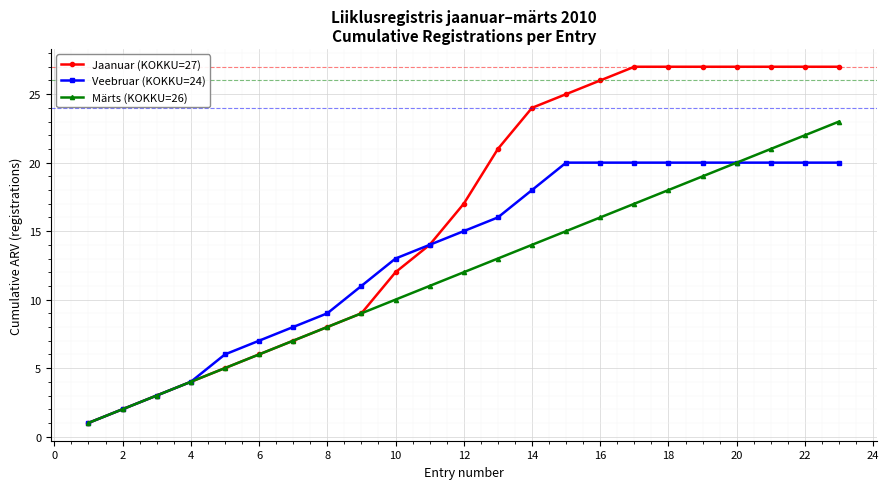

How many data points does each series have?

23